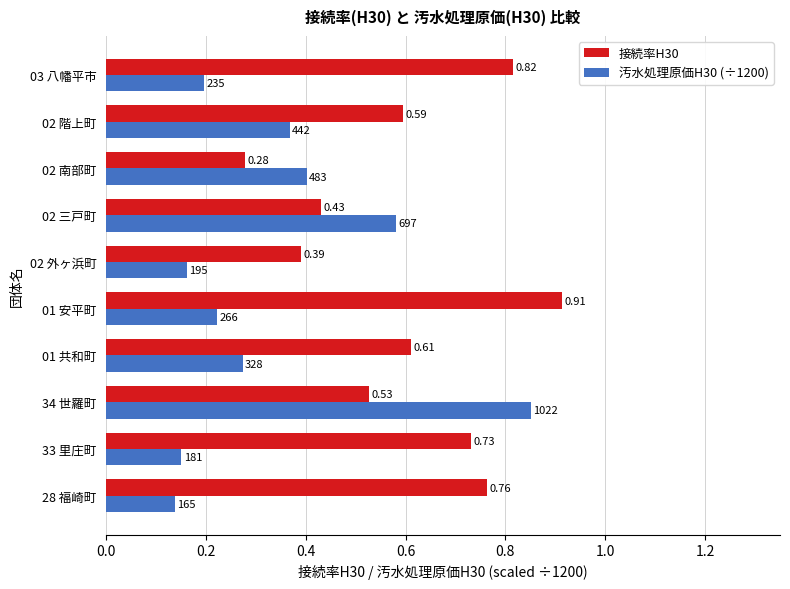

List the series in order of their peak value, lowest first.

汚水処理原価H30 (÷1200), 接続率H30